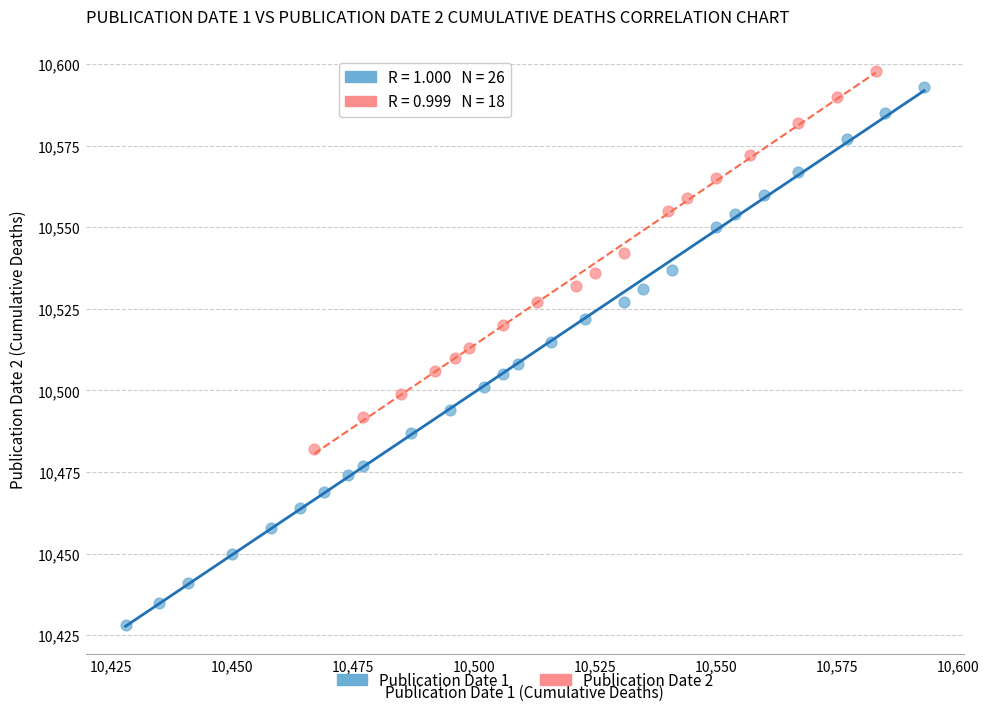

Which series reaches the minimum Y coordinate?

Publication Date 1